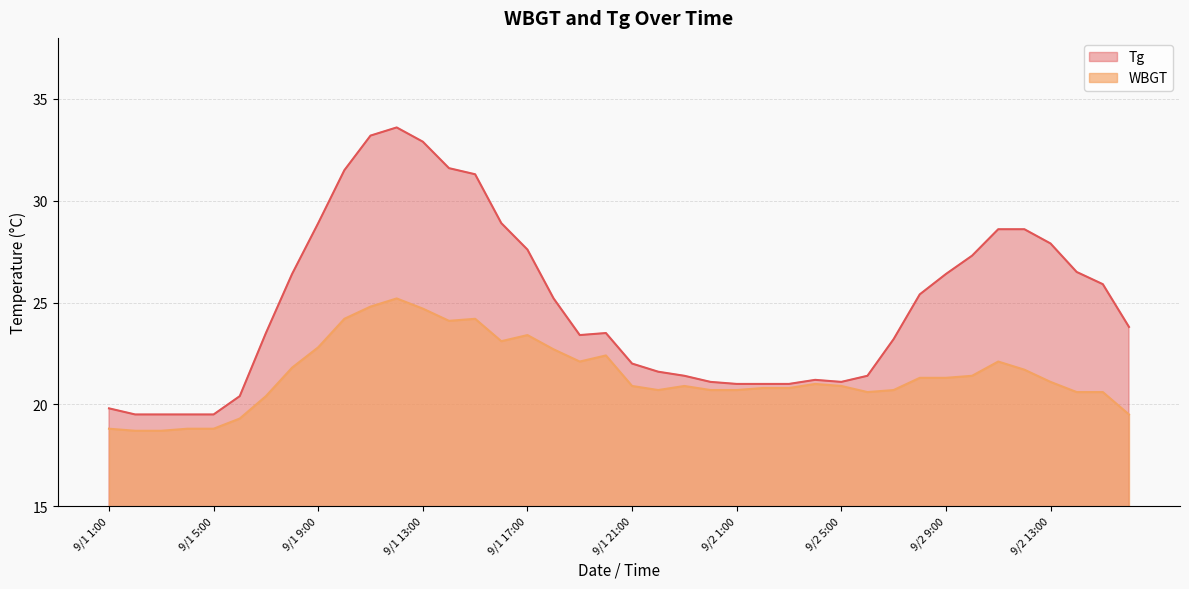

How many values in the WBGT series exceed 21?

19